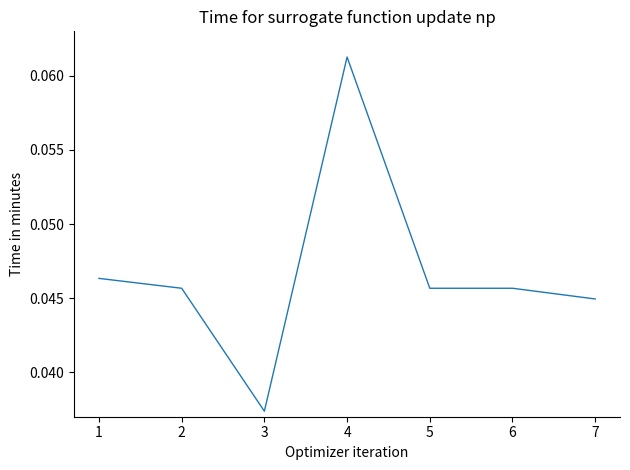

How many values are between 0 and 1?

7